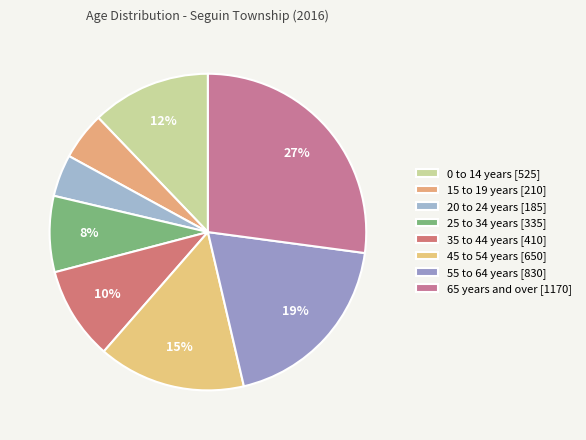

Is there any slice that represents more than half of the pie?

No